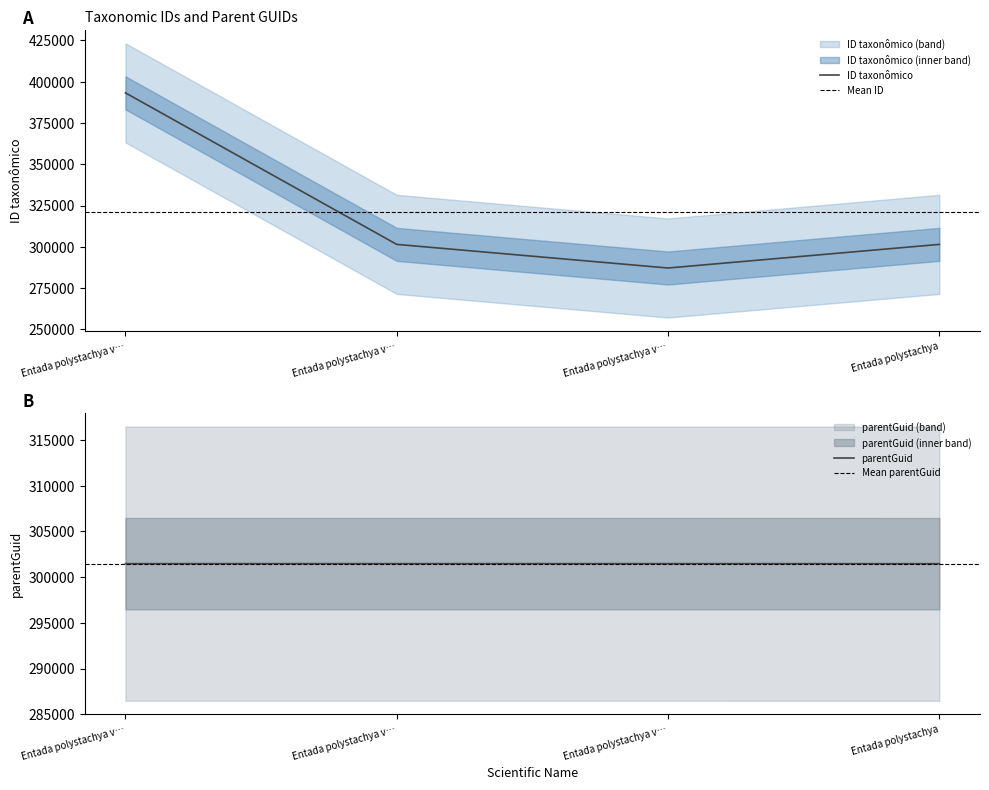

What is the value of the parentGuid point at the 2nd from the left?

301473